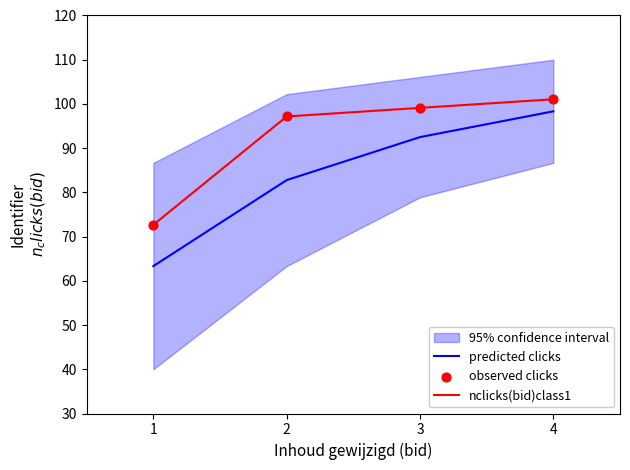

Which series reaches the maximum Y coordinate?

nclicks(bid)class1